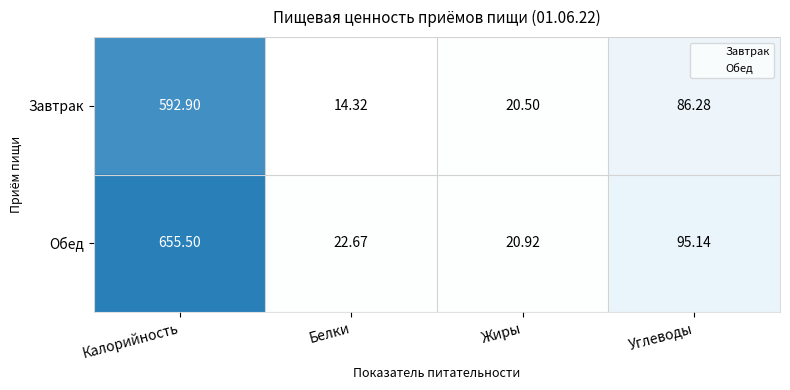

At which category does the chart reach its peak across all series?

Калорийность